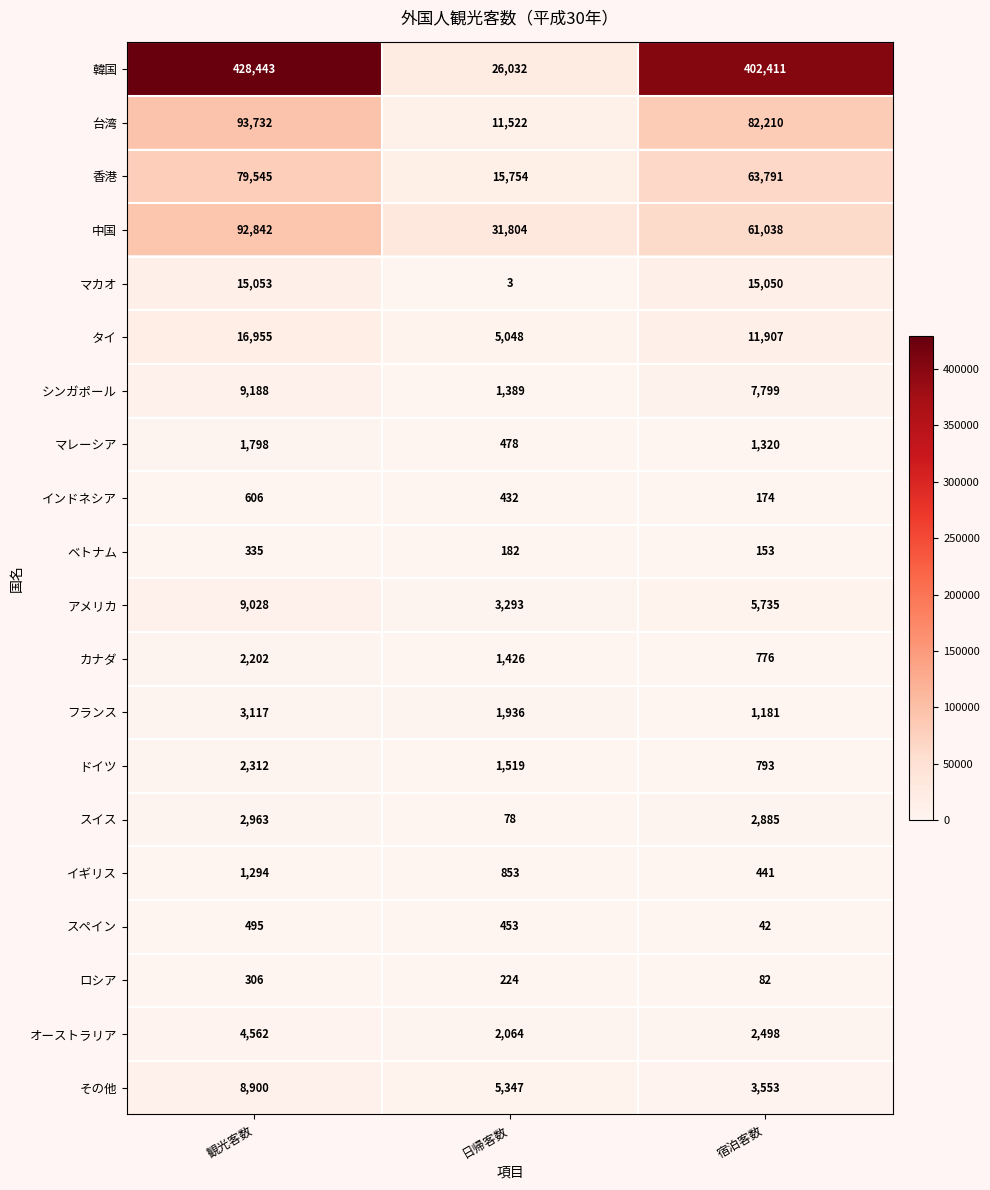

What is the minimum value for マカオ?

3